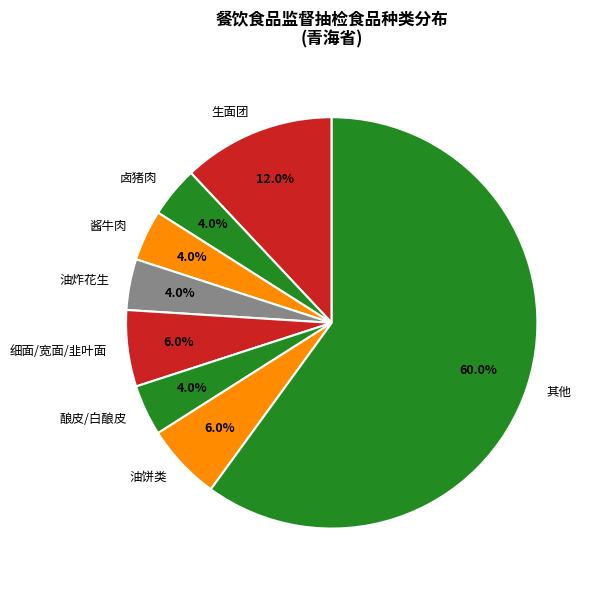

What is the ratio of the value at 酱牛肉 to the value at 细面/宽面/韭叶面?

0.7